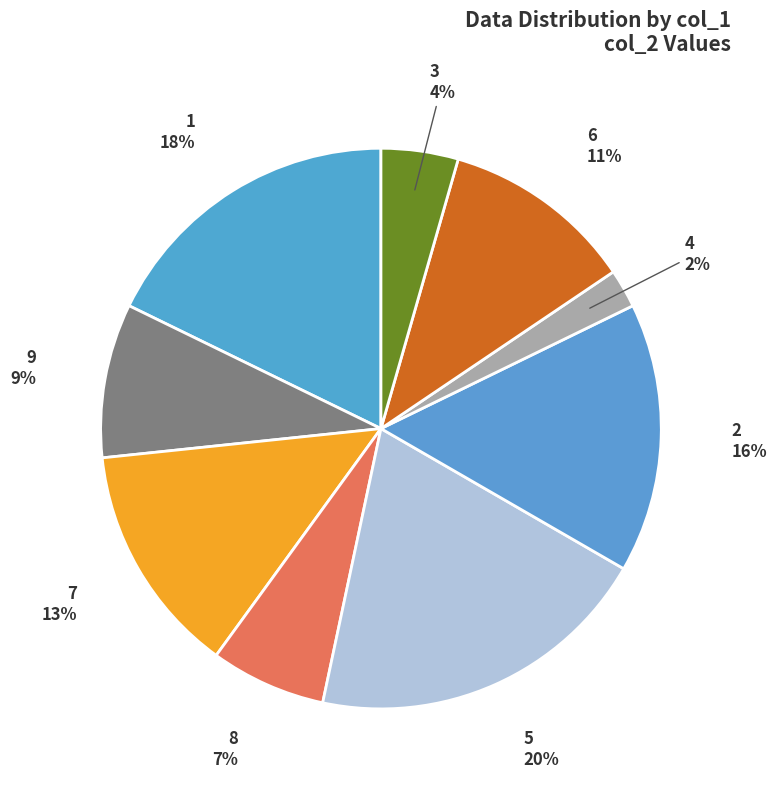

Between 7 and 8, which is larger?

7